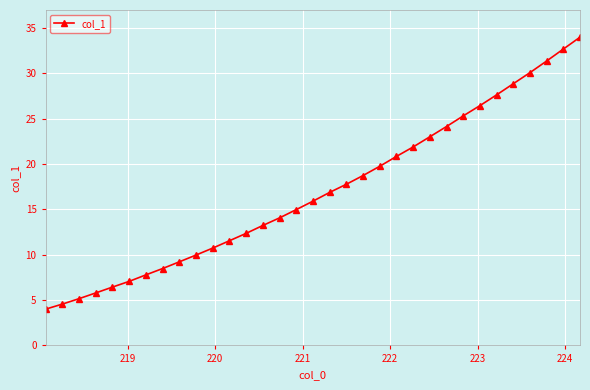

How many series are shown in this chart?

1